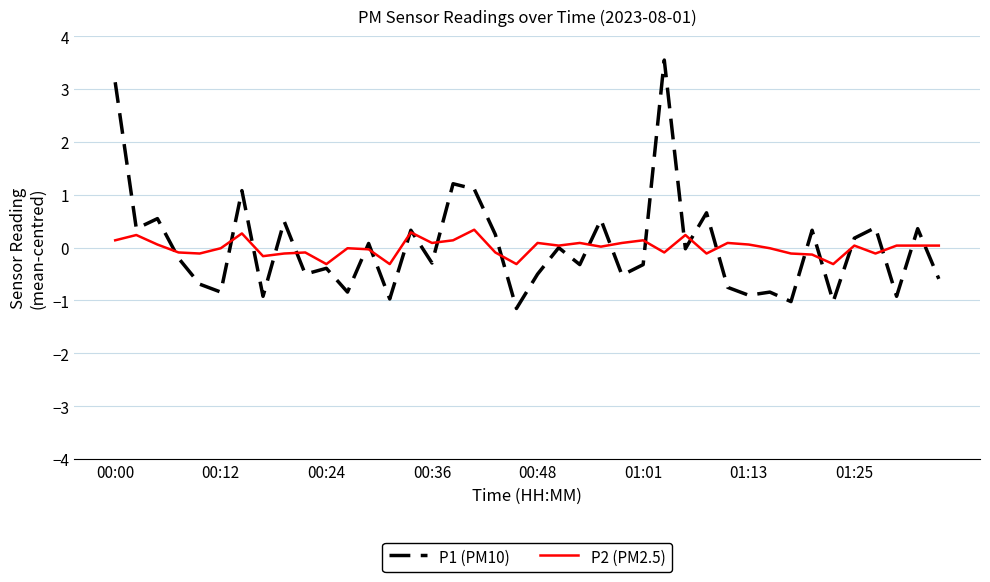

Which series has the largest range (max minus min)?

P1 (PM10)